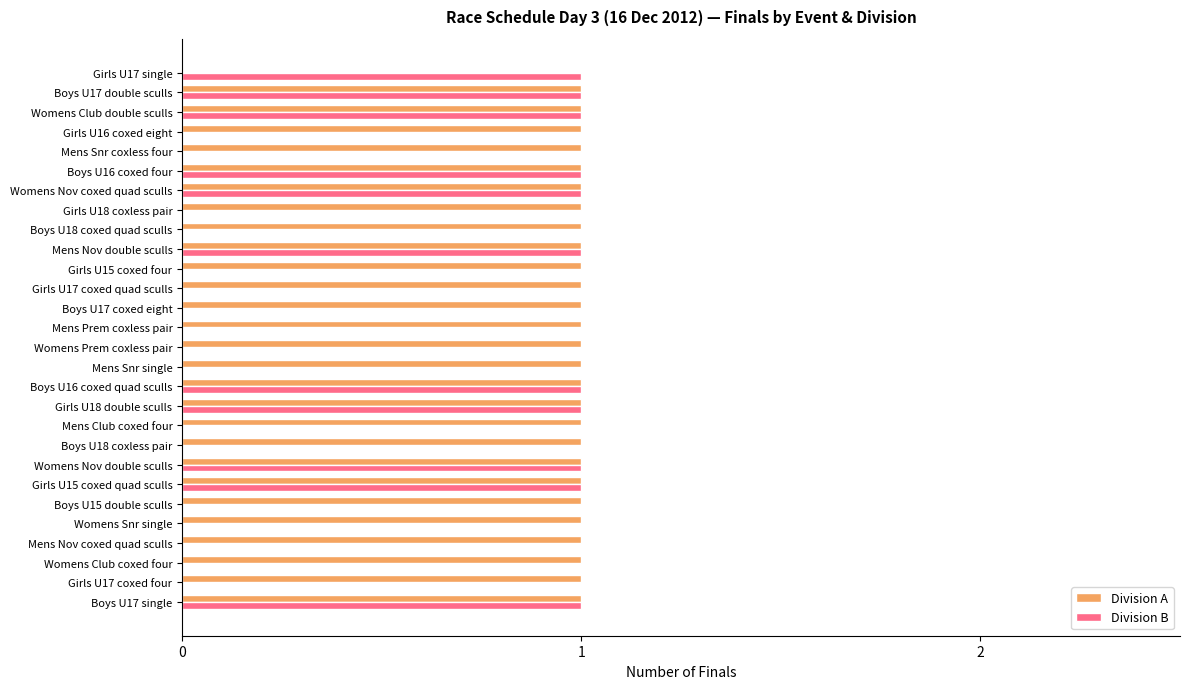

Which series has the largest total across all categories?

Division A